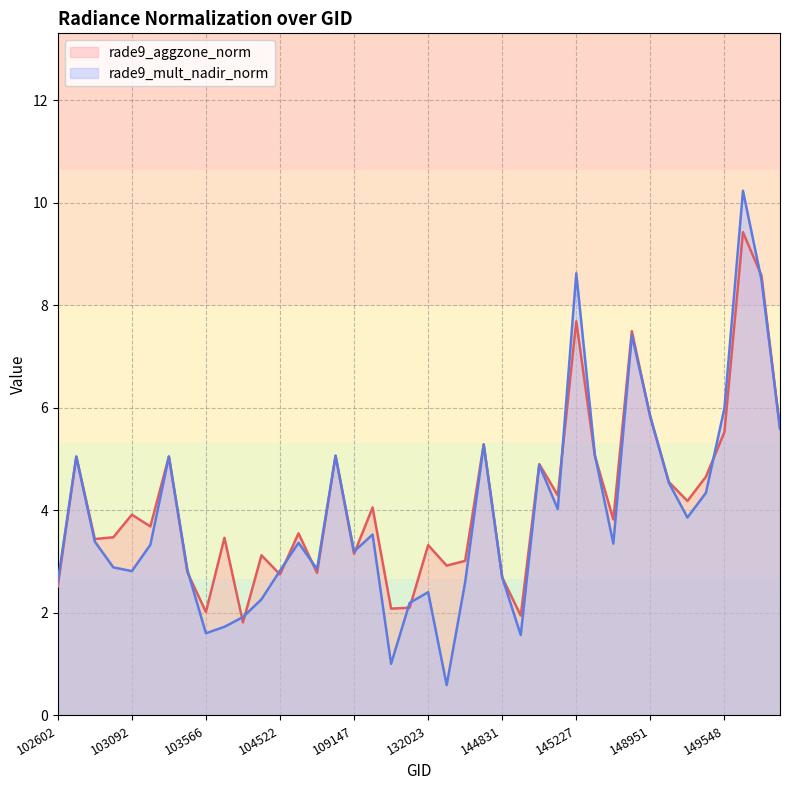

At which label does rade9_aggzone_norm reach its peak?

149734